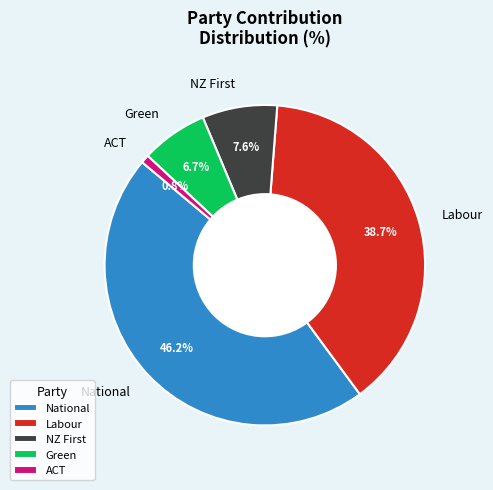

Rank the categories by value from highest to lowest.

National, Labour, NZ First, Green, ACT